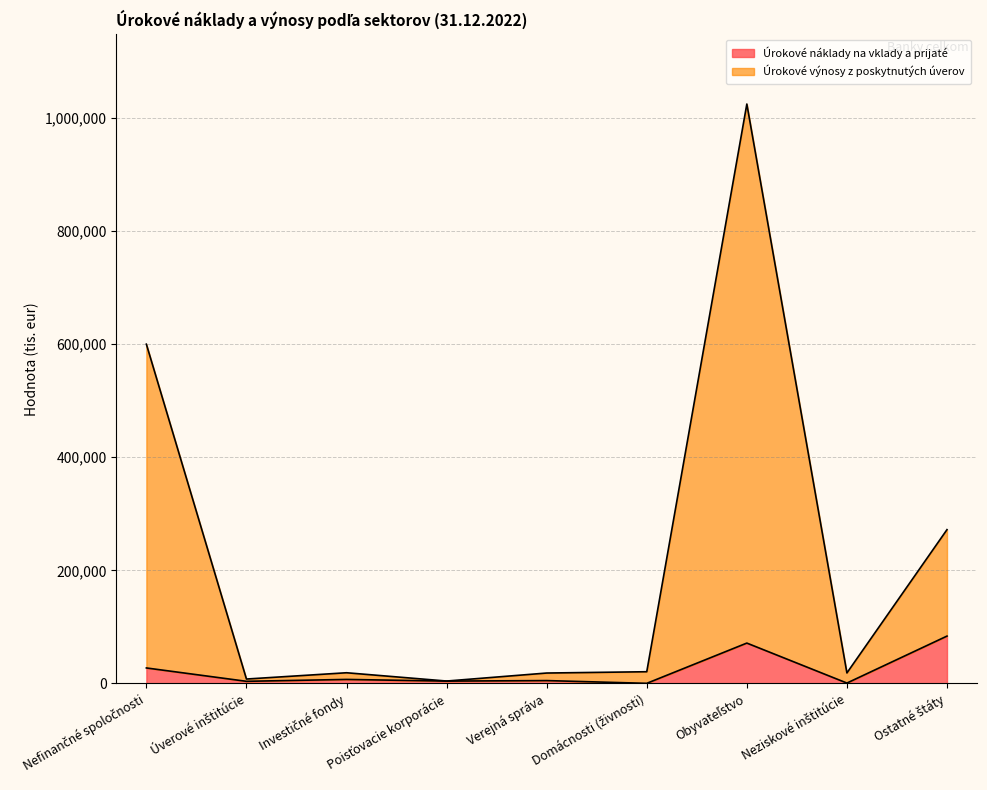

Which series changed the most between Verejná správa and Ostatné štáty?

Úrokové výnosy z poskytnutých úverov